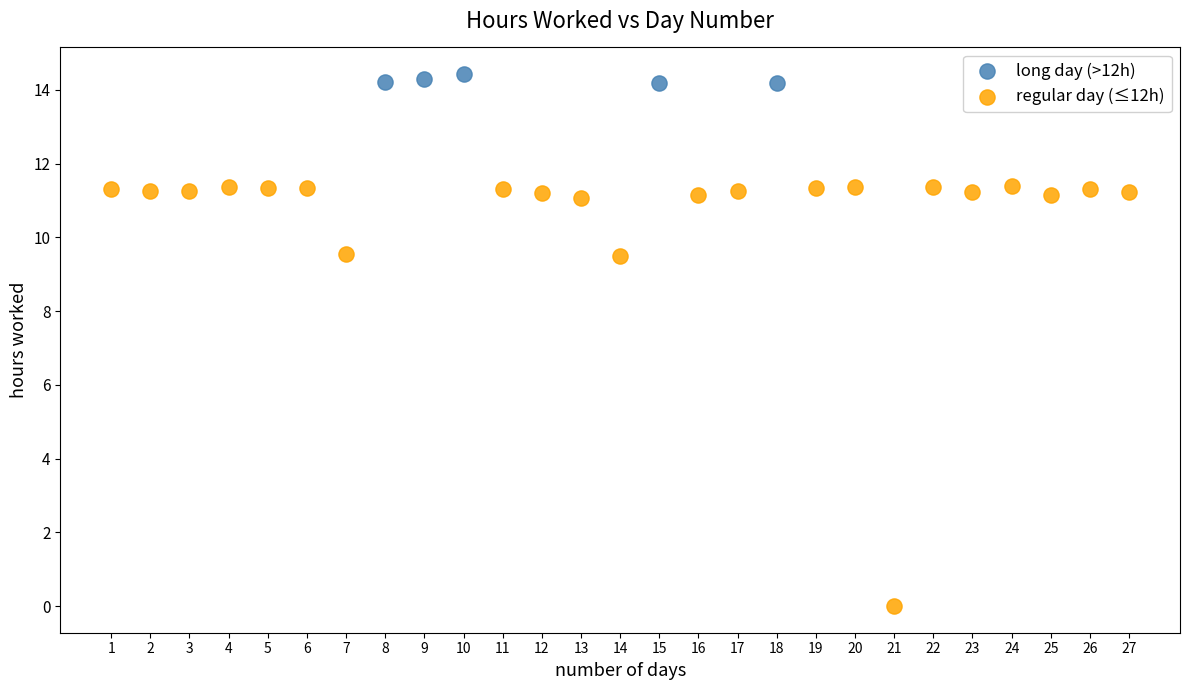

Which series reaches the minimum Y coordinate?

regular day (≤12h)